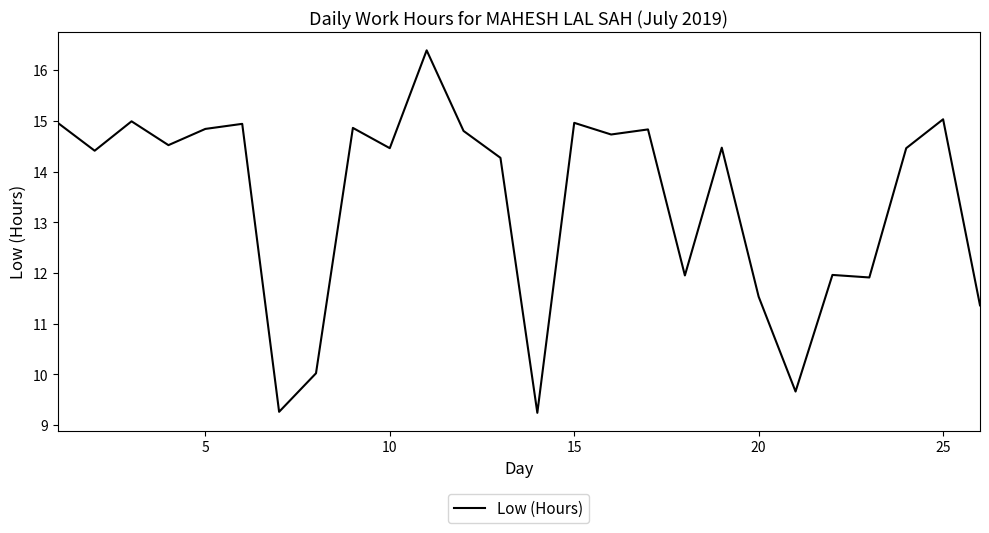

What is the maximum value shown in the chart?

16.4